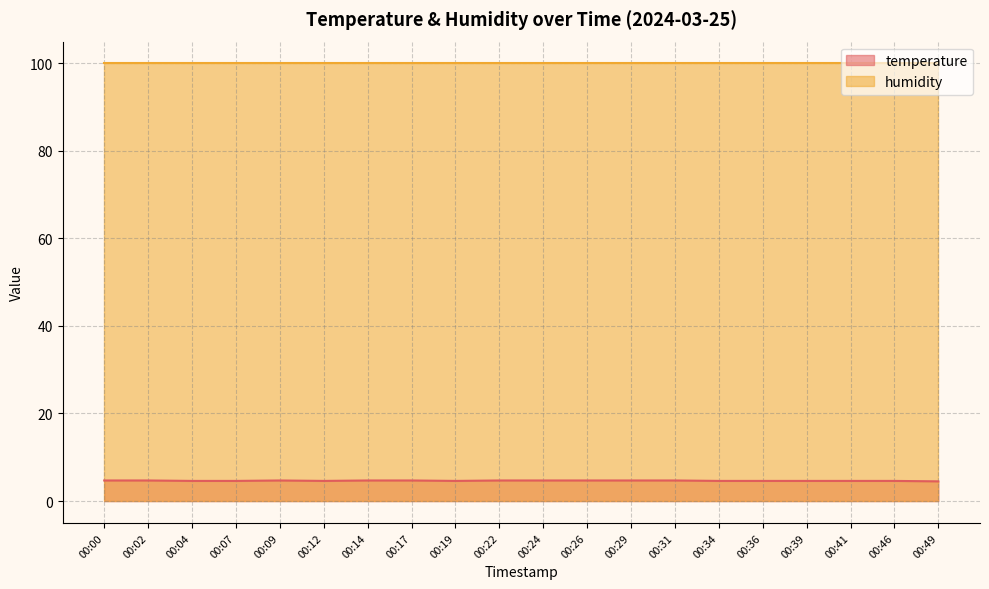

List the labels in order of value, smallest first.

00:49, 00:04, 00:07, 00:12, 00:19, 00:34, 00:36, 00:39, 00:41, 00:46, 00:00, 00:02, 00:09, 00:14, 00:17, 00:22, 00:24, 00:26, 00:29, 00:31